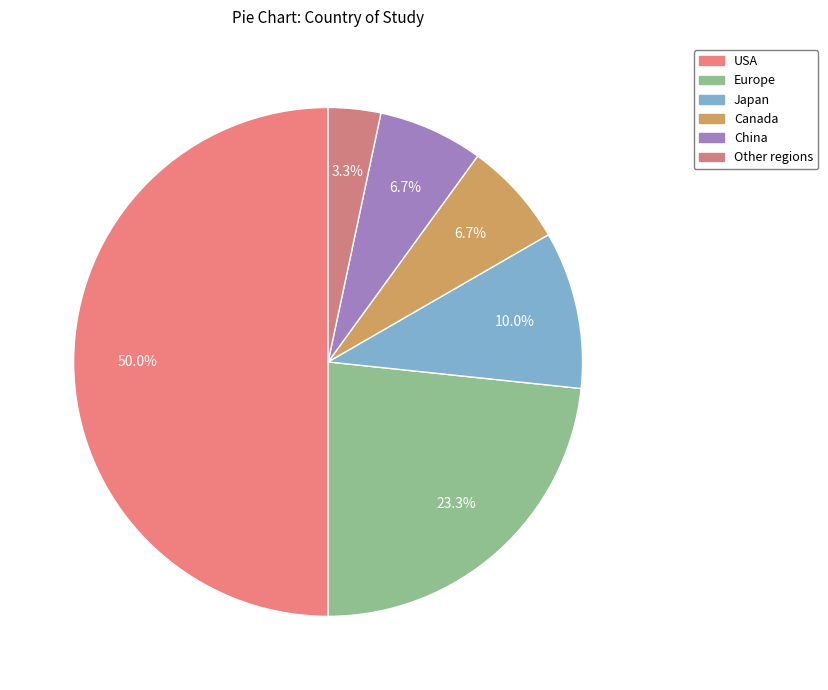

What is the smallest slice in the pie chart?

Other regions